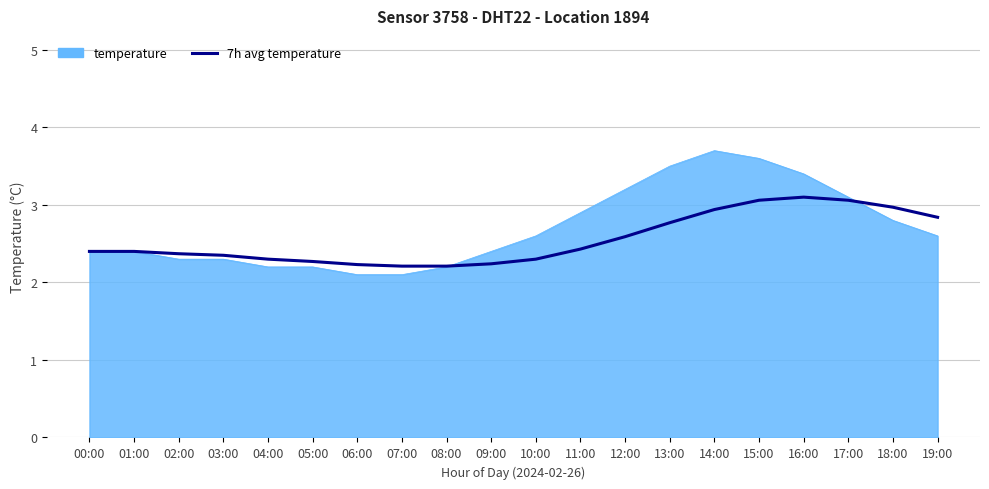

List the series in order of their peak value, lowest first.

7h avg temperature, temperature